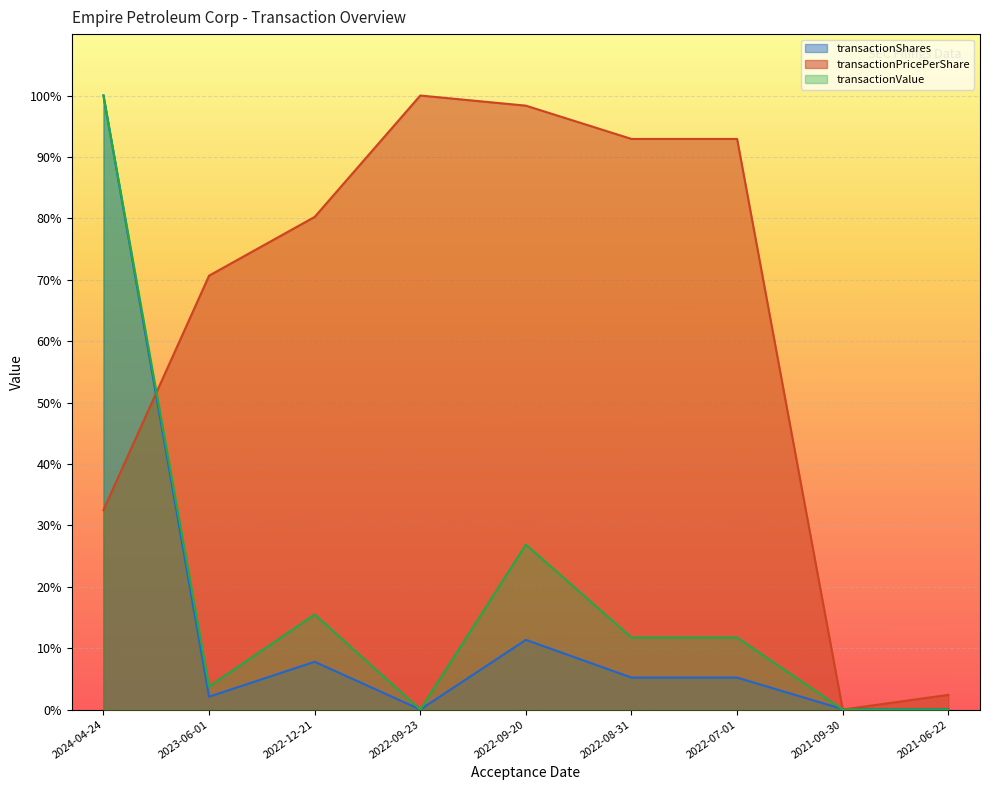

How many intersections are there between transactionValue and transactionPricePerShare?

3